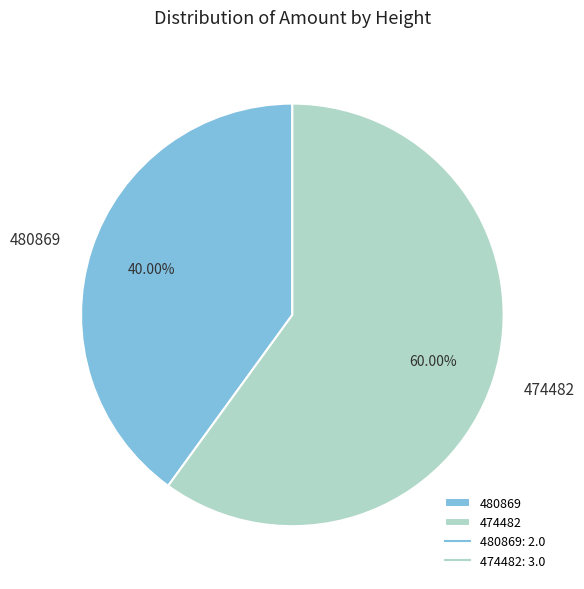

Approximately how many times larger is the value at 474482 compared to 480869?

1.5